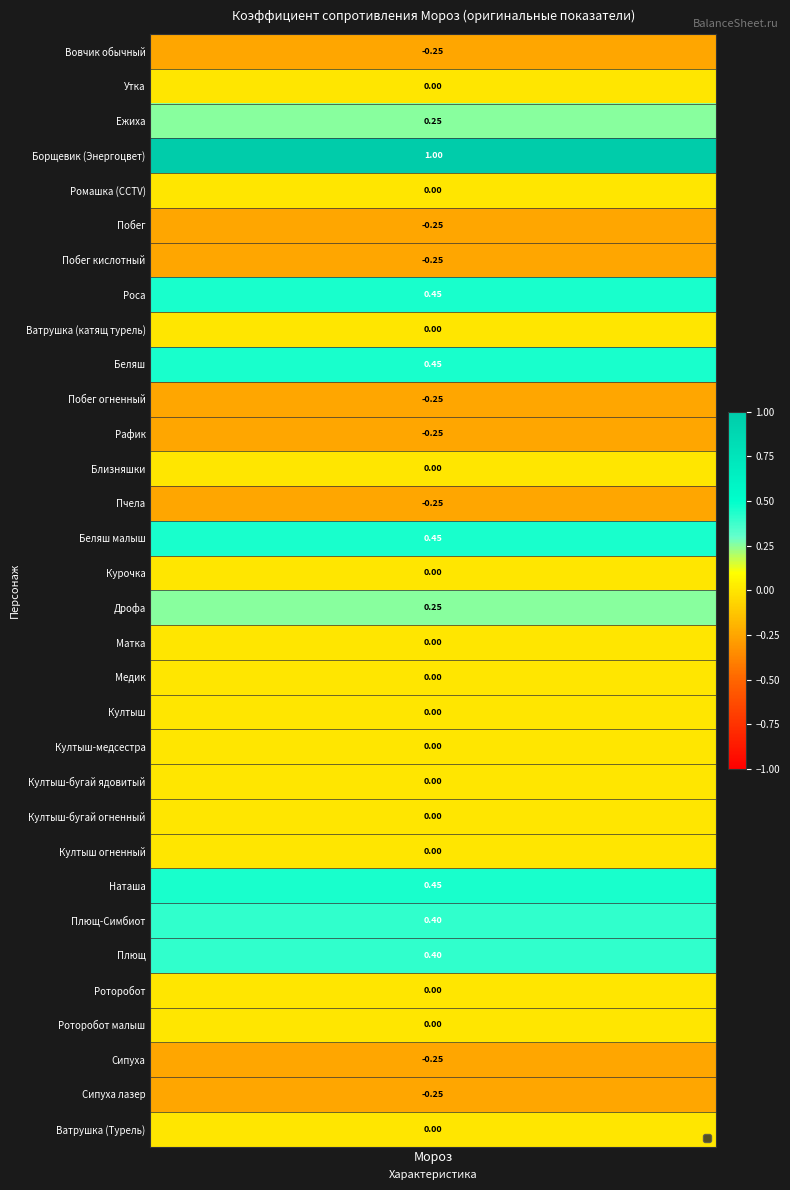

What is the average value?

0.1